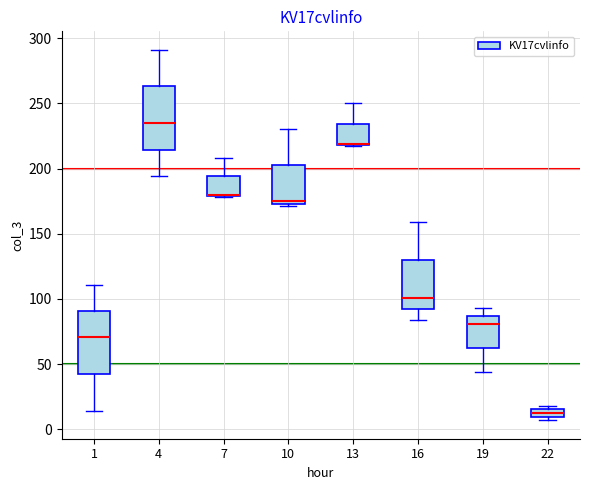

Where is the lower edge of the box at x = 7 on the y-axis? The values are not printed on the chart, so give them approximately, as read against the axis.

180